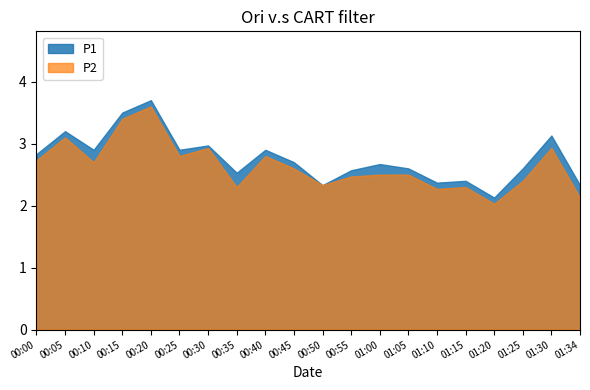

What position from the left is 00:05?

2